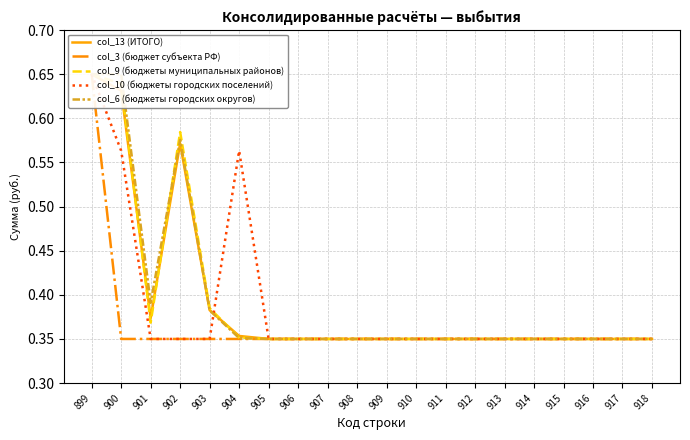

Count the col_13 (ИТОГО) values in the range 0 to 1.

20